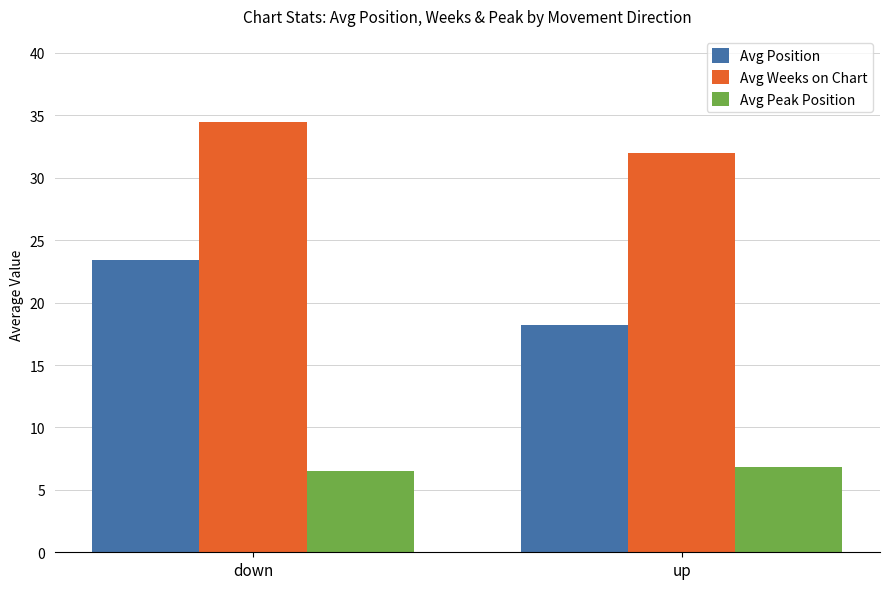

At which label does Avg Weeks on Chart reach its minimum?

up